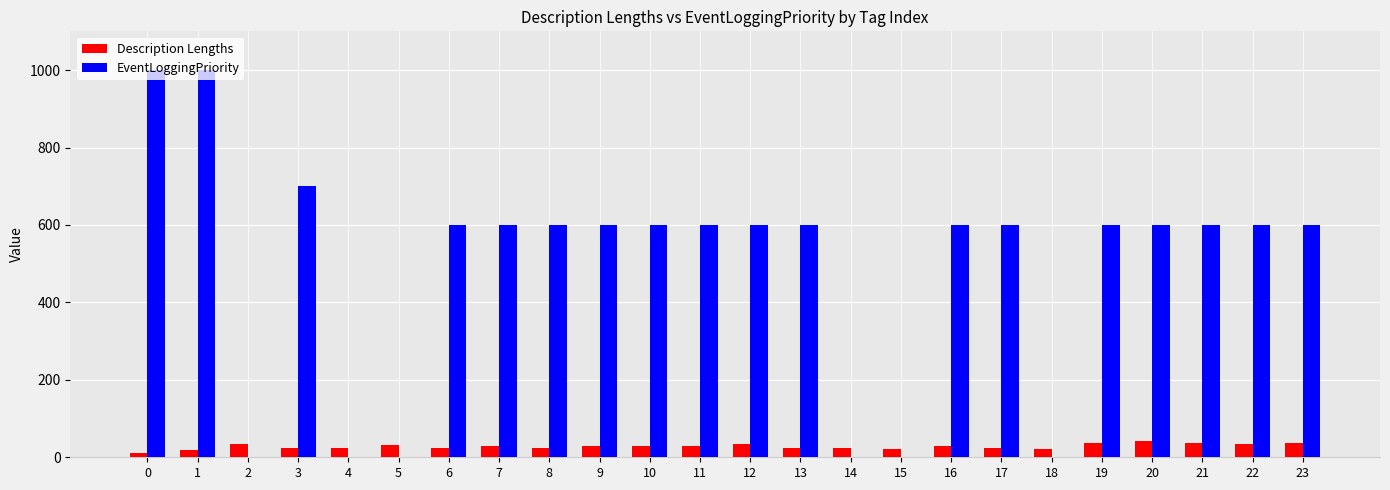

What are all the series names shown in the legend?

Description Lengths, EventLoggingPriority